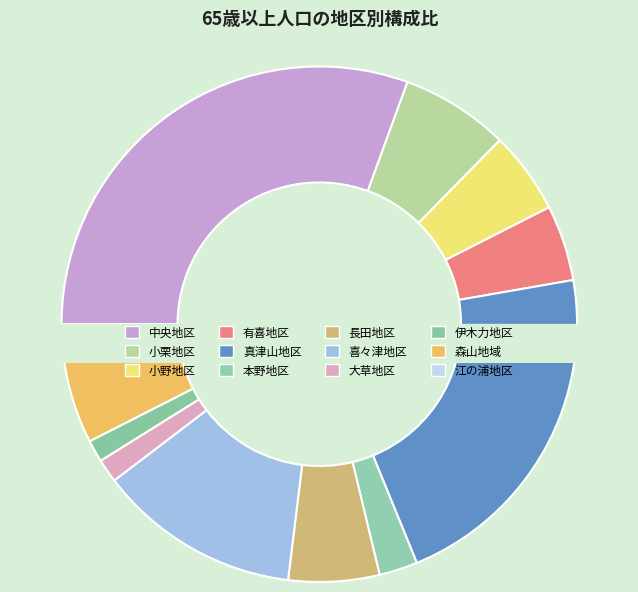

The 小栗地区 slice represents 20% of the pie. True or false?

False